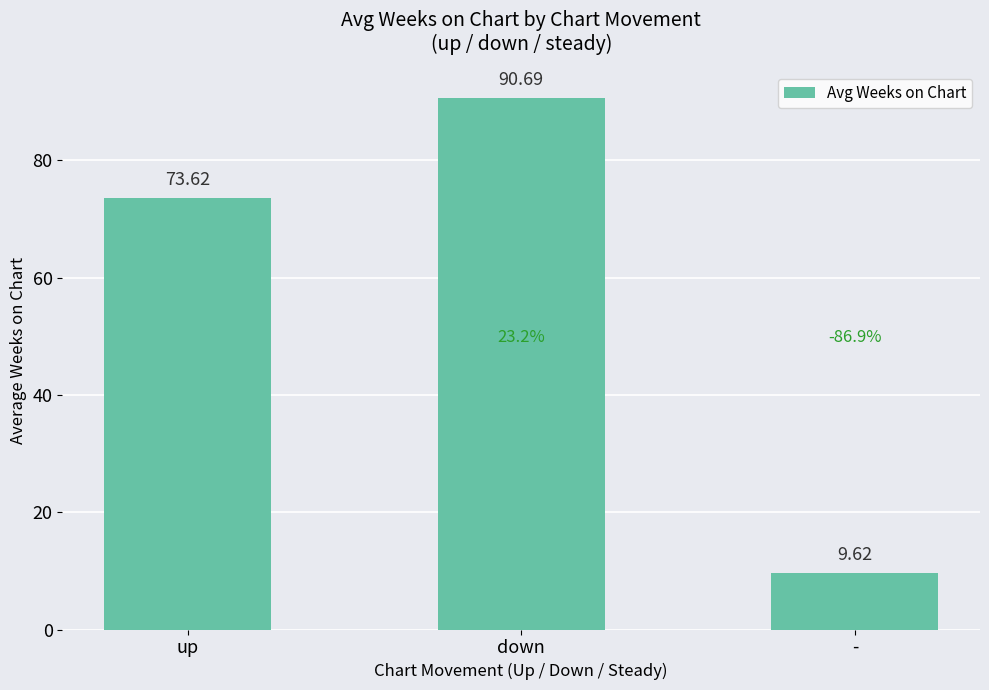

Count the number of values greater than 73.

2